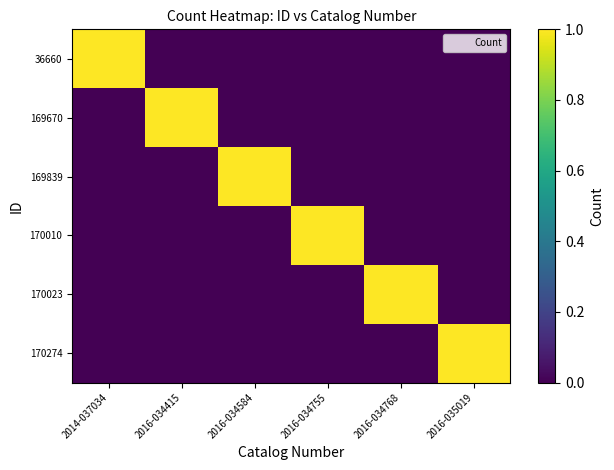

At how many categories does at least one series exceed 0?

6